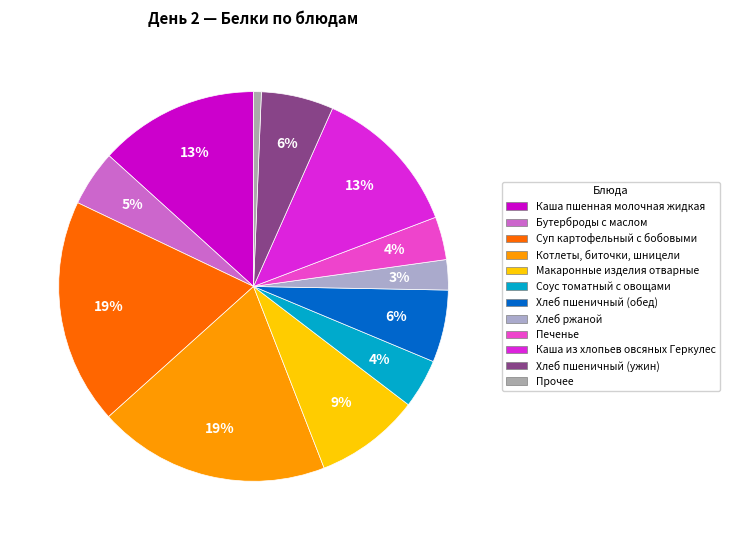

Is there a majority slice in this chart?

No